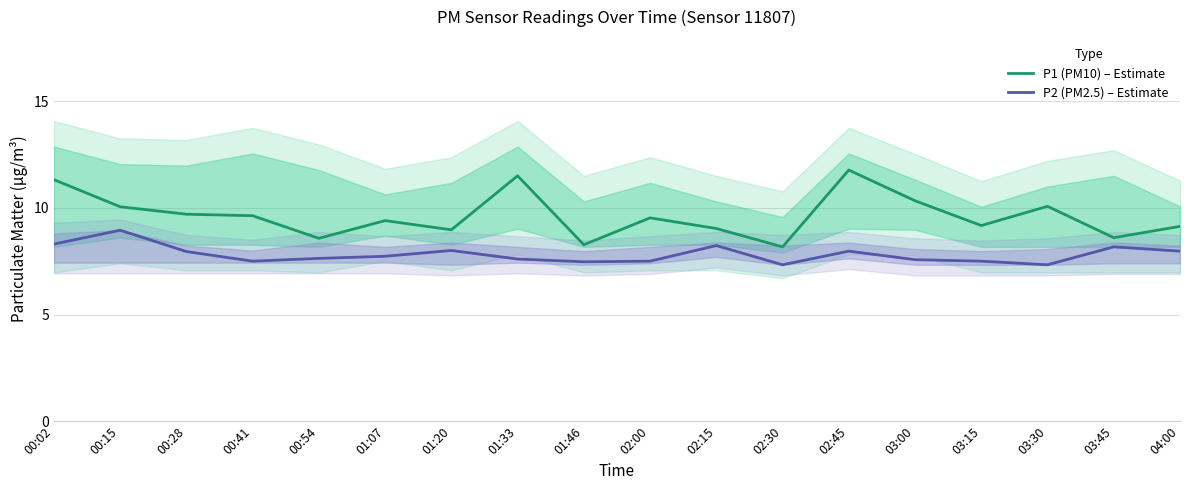

What is the difference between the highest and lowest values at 03:30?

2.7